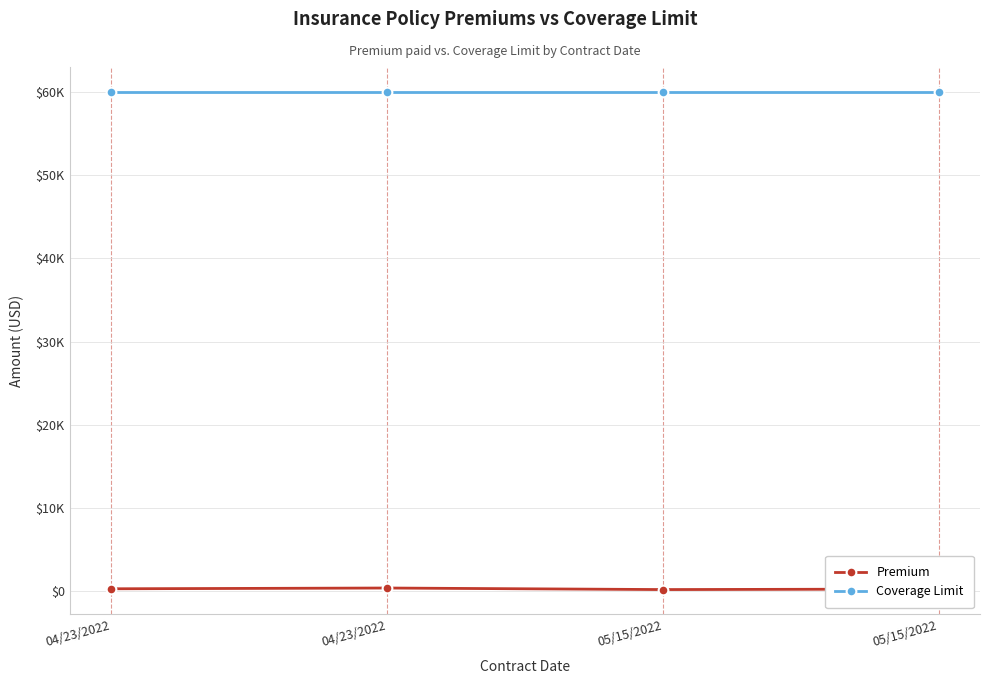

Which label corresponds to the largest value in the chart?

04/23/2022